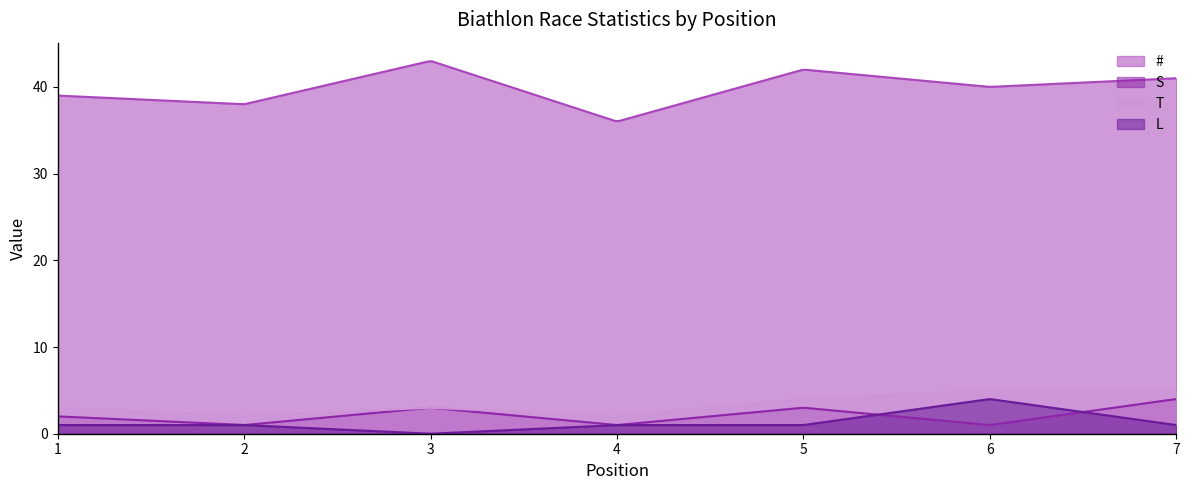

What is the lowest value of the S series?

1.0